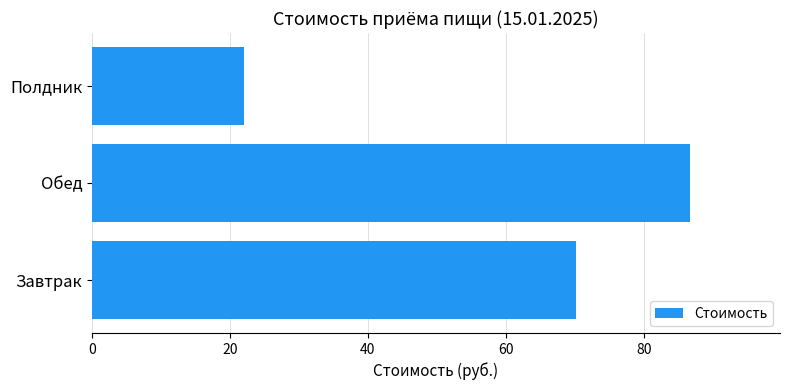

Rank the categories by value from highest to lowest.

Обед, Завтрак, Полдник